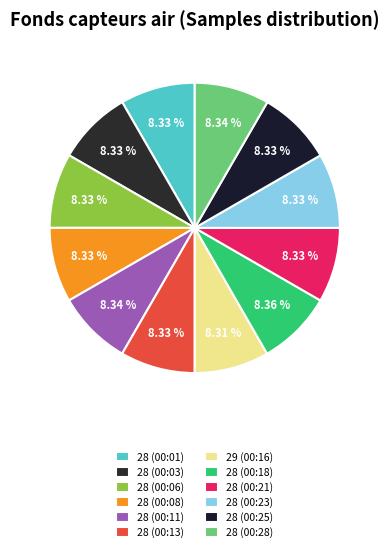

Rank the categories by value from lowest to highest.

29 (00:16), 28 (00:01), 28 (00:21), 28 (00:25), 28 (00:13), 28 (00:03), 28 (00:23), 28 (00:08), 28 (00:06), 28 (00:28), 28 (00:11), 28 (00:18)